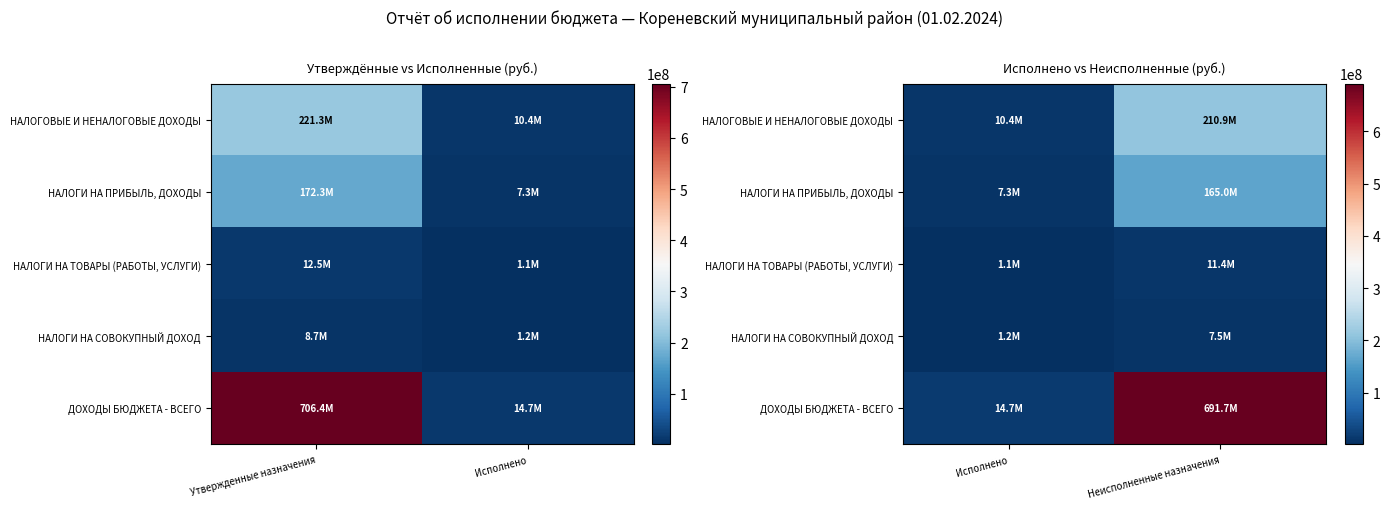

Is it true that НАЛОГОВЫЕ И НЕНАЛОГОВЫЕ ДОХОДЫ equals 283234703.0 at Неисполненные назначения?

False